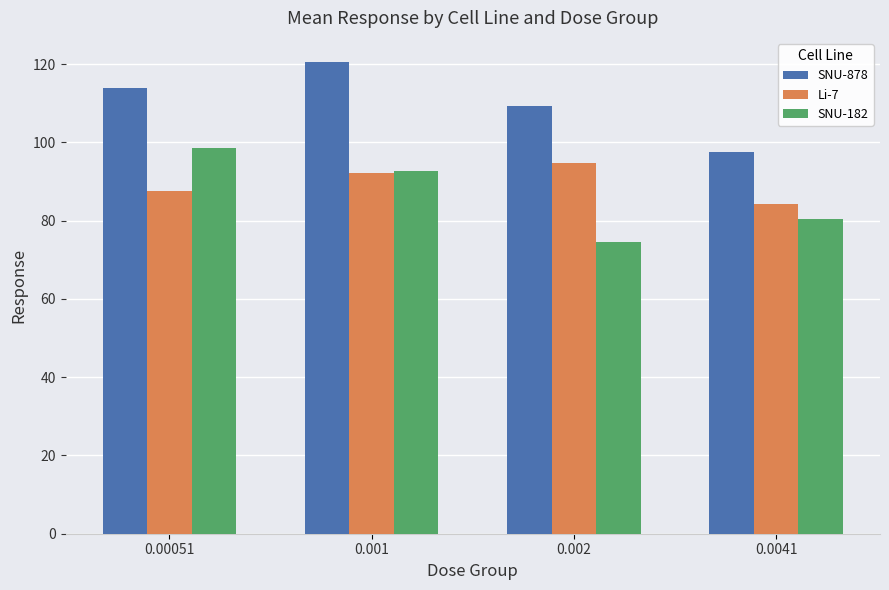

At which label is SNU-182 closest to 86?

0.0041